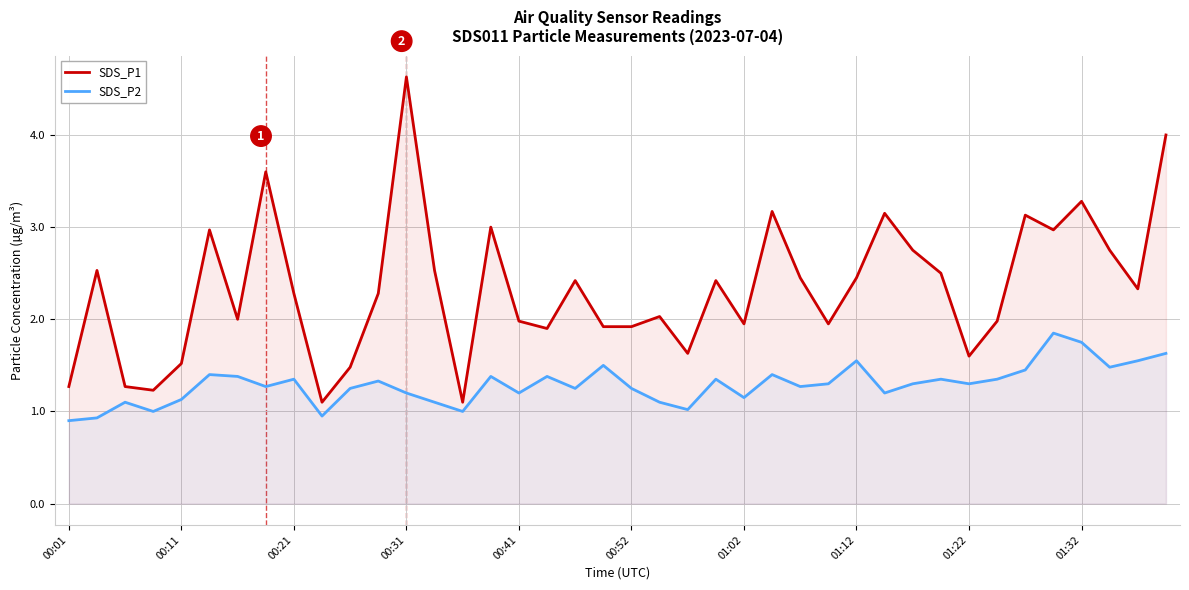

True or false: SDS_P1 and SDS_P2 cross at least once.

False